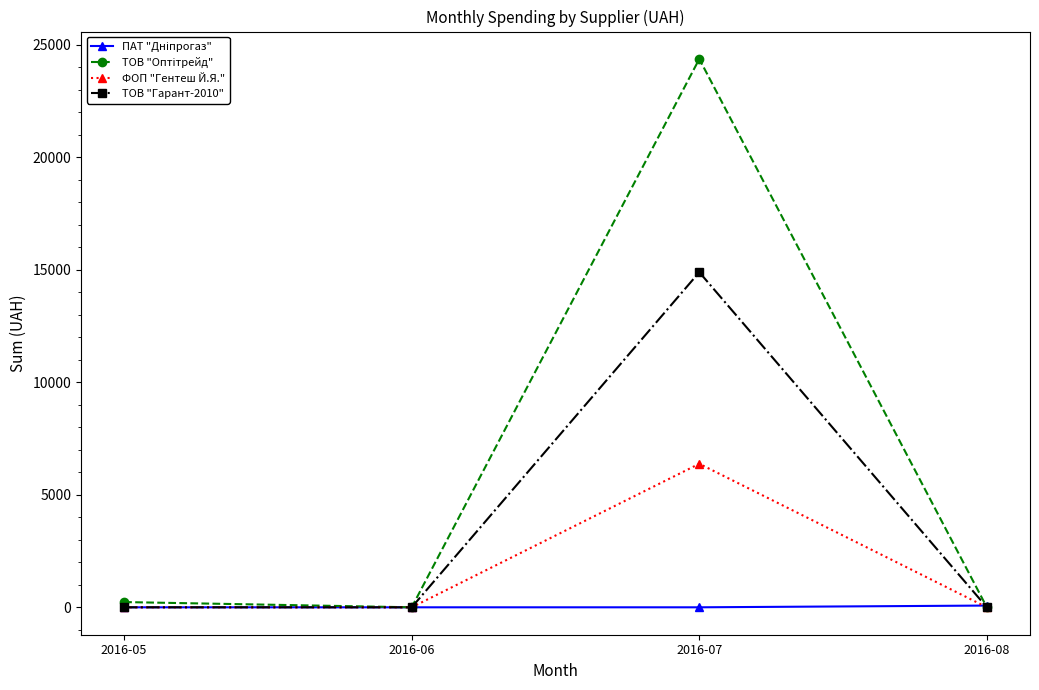

The value of ТОВ "Гарант-2010" at 2016-07 is 21321.1. True or false?

False